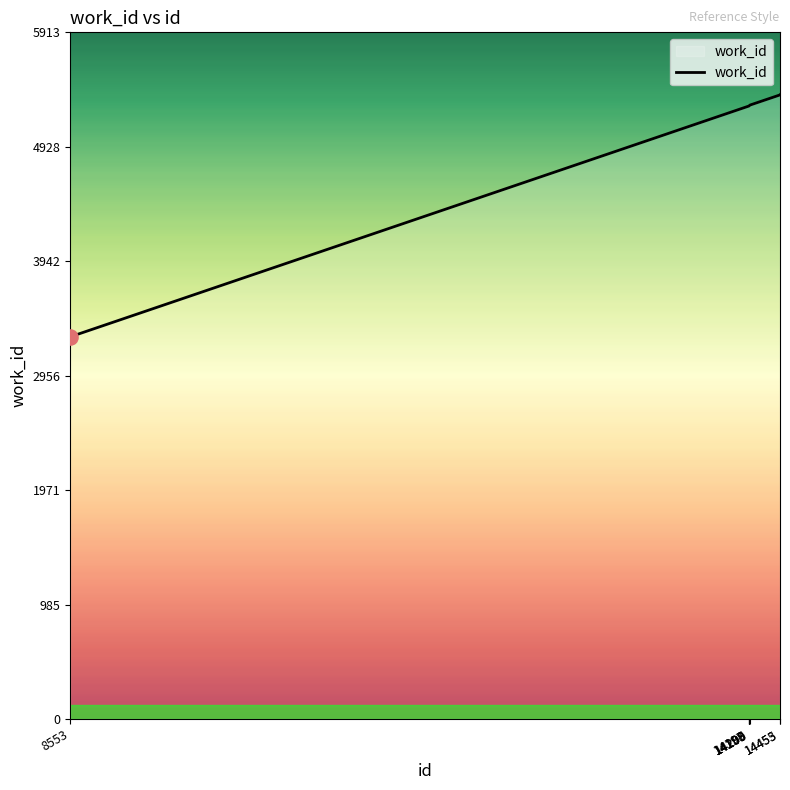

What is the change in value from 8553 to 14455?

+2085